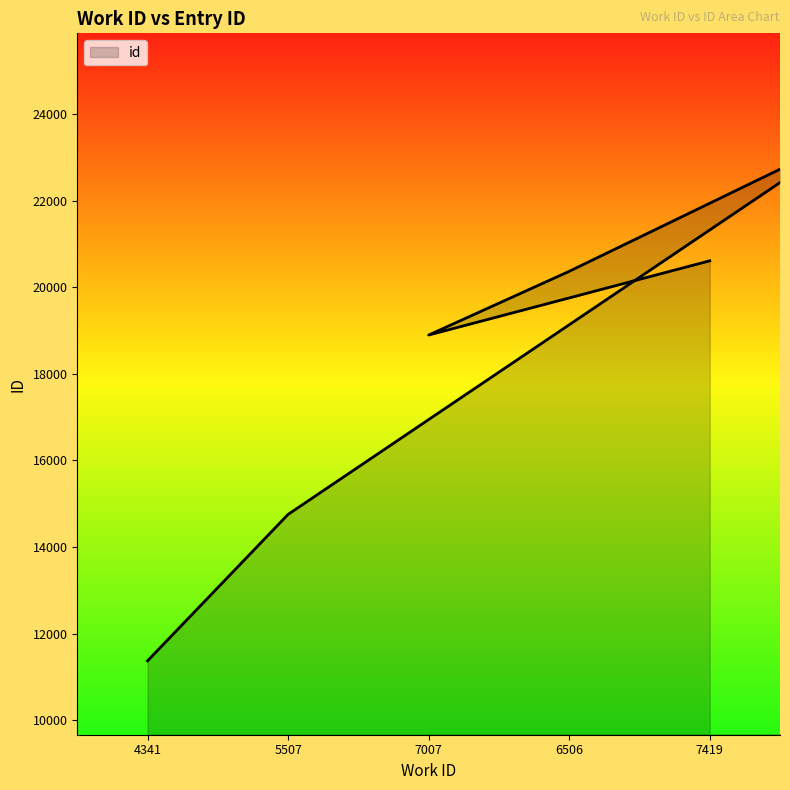

What is the minimum value shown in the chart?

11373